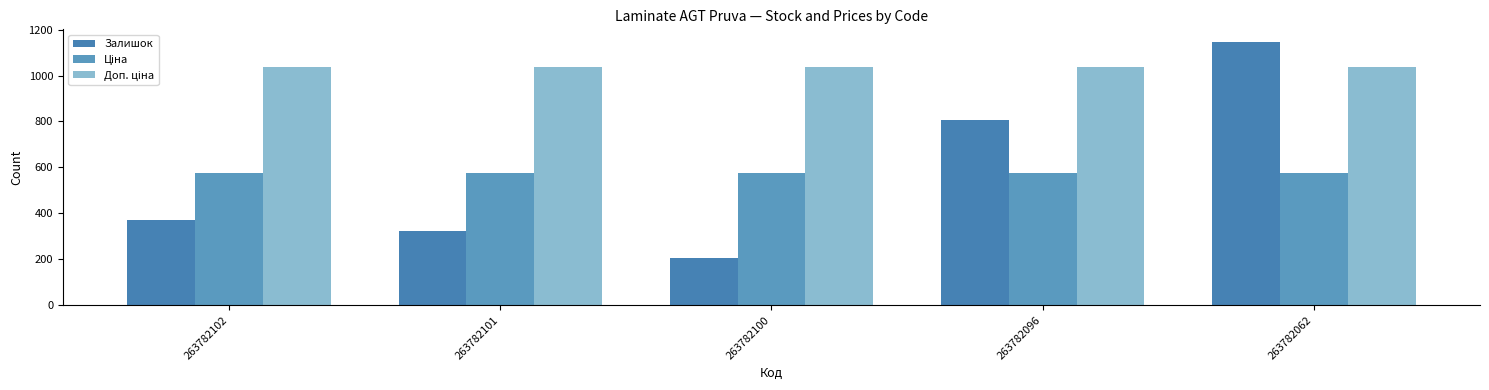

Does the chart contain any negative values?

No